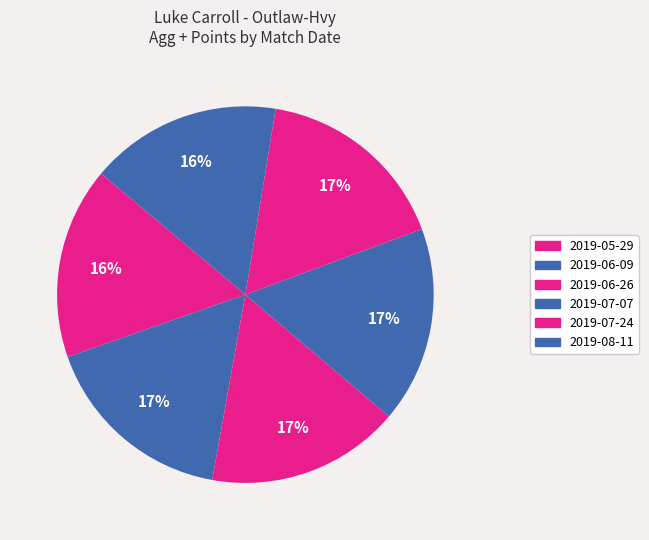

How many slices are in this pie chart?

6